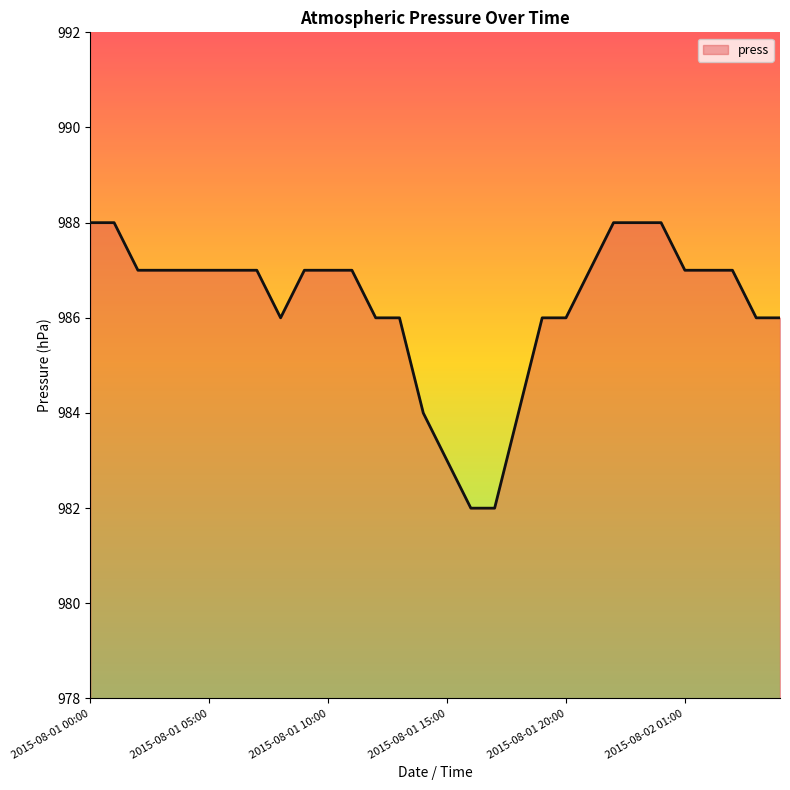

How many lines are shown in the chart?

1